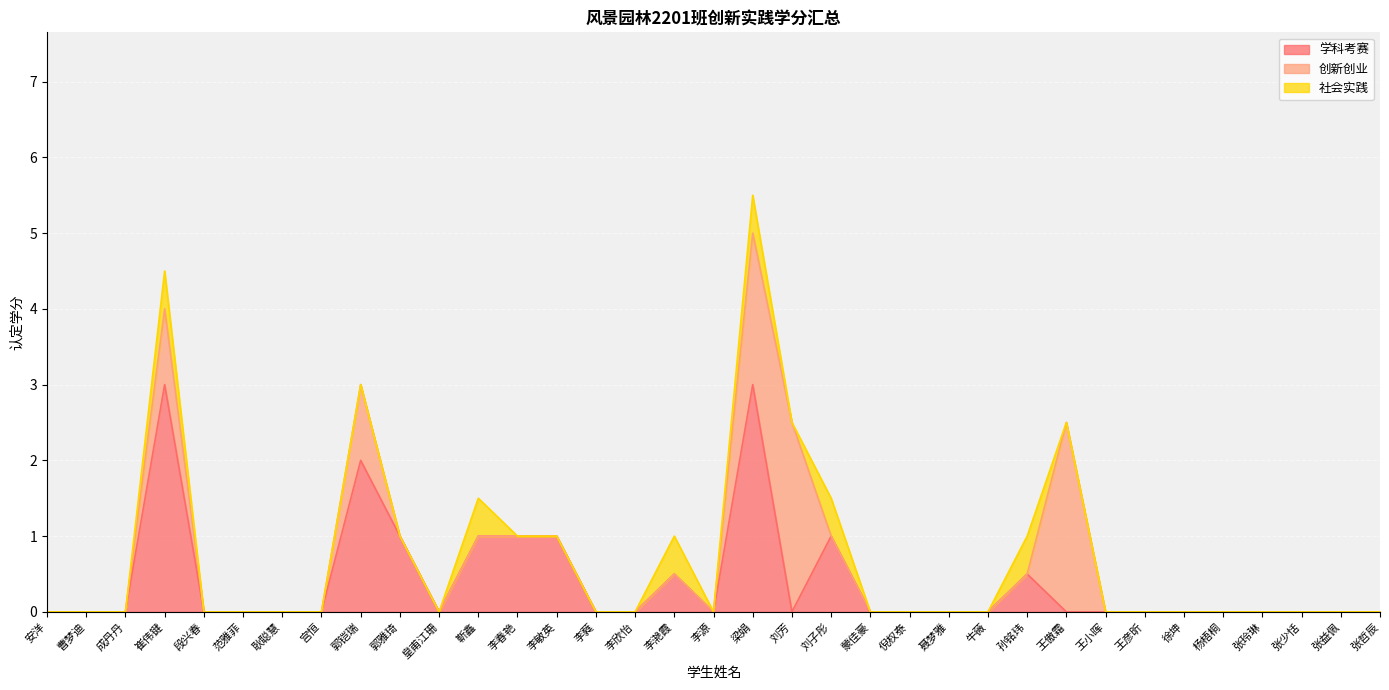

Reading left to right, extract all data points from this chart.

学科考赛: 安洋=0.0	曹梦迪=0.0	成丹丹=0.0	崔伟键=3.0	段兴春=0.0	范雅菲=0.0	耿聪慧=0.0	宫恒=0.0	郭铠瑞=2.0	郭雅琦=1.0	皇甫江珊=0.0	靳鑫=1.0	李春艳=1.0	李敏英=1.0	李蕤=0.0	李欣怡=0.0	李滟霞=0.5	李源=0.0	梁娟=3.0	刘芳=0.0	刘子彤=1.0	蒙佳豪=0.0	倪权泰=0.0	聂梦雅=0.0	牛薇=0.0	孙铭玮=0.5	王傲霜=0.0	王小晖=0.0	王彦昕=0.0	徐坤=0.0	杨梧桐=0.0	张玲琳=0.0	张少恬=0.0	张益佩=0.0	张哲辰=0.0
创新创业: 安洋=0.0	曹梦迪=0.0	成丹丹=0.0	崔伟键=1.0	段兴春=0.0	范雅菲=0.0	耿聪慧=0.0	宫恒=0.0	郭铠瑞=1.0	郭雅琦=0.0	皇甫江珊=0.0	靳鑫=0.0	李春艳=0.0	李敏英=0.0	李蕤=0.0	李欣怡=0.0	李滟霞=0.0	李源=0.0	梁娟=2.0	刘芳=2.5	刘子彤=0.0	蒙佳豪=0.0	倪权泰=0.0	聂梦雅=0.0	牛薇=0.0	孙铭玮=0.0	王傲霜=2.5	王小晖=0.0	王彦昕=0.0	徐坤=0.0	杨梧桐=0.0	张玲琳=0.0	张少恬=0.0	张益佩=0.0	张哲辰=0.0
社会实践: 安洋=0.0	曹梦迪=0.0	成丹丹=0.0	崔伟键=0.5	段兴春=0.0	范雅菲=0.0	耿聪慧=0.0	宫恒=0.0	郭铠瑞=0.0	郭雅琦=0.0	皇甫江珊=0.0	靳鑫=0.5	李春艳=0.0	李敏英=0.0	李蕤=0.0	李欣怡=0.0	李滟霞=0.5	李源=0.0	梁娟=0.5	刘芳=0.0	刘子彤=0.5	蒙佳豪=0.0	倪权泰=0.0	聂梦雅=0.0	牛薇=0.0	孙铭玮=0.5	王傲霜=0.0	王小晖=0.0	王彦昕=0.0	徐坤=0.0	杨梧桐=0.0	张玲琳=0.0	张少恬=0.0	张益佩=0.0	张哲辰=0.0